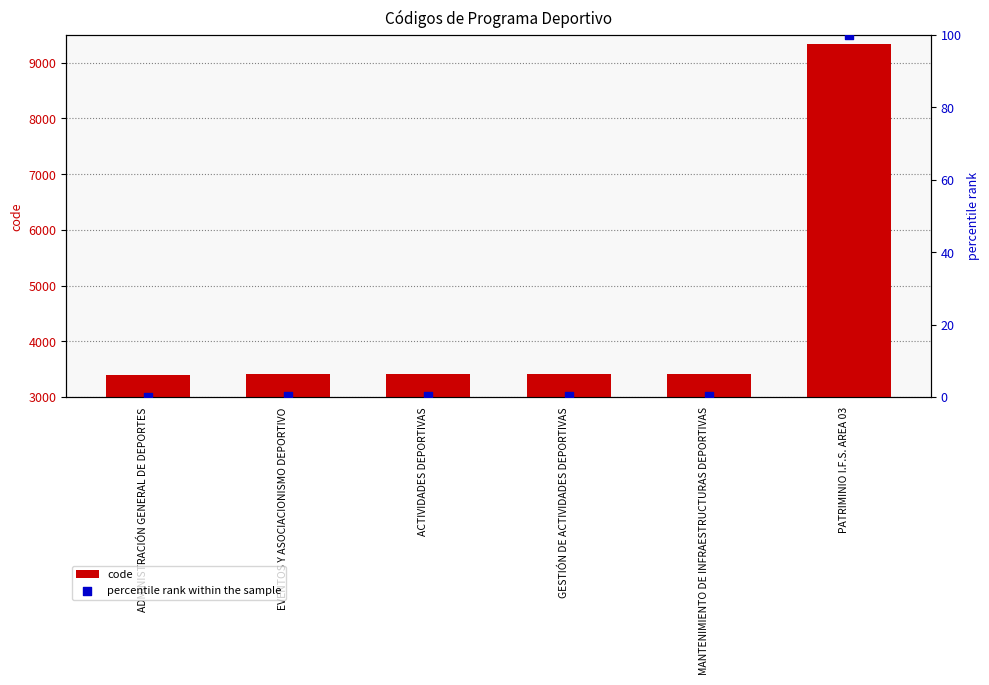

Which series has the largest total across all categories?

code